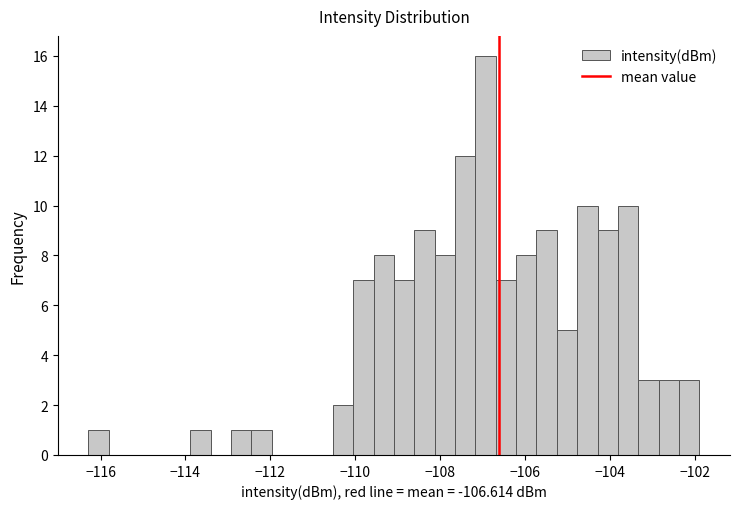

Around what value on the x-axis is the tallest bar? Give the approximate position of its centre, as read against the axis.

-107.0